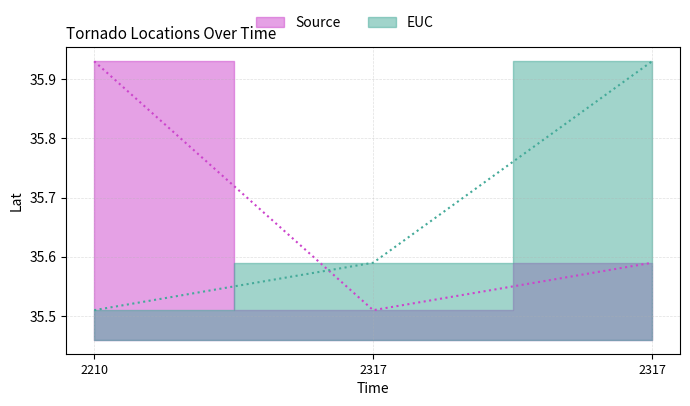

Rank the series at 2317 from highest to lowest value.

EUC, Source